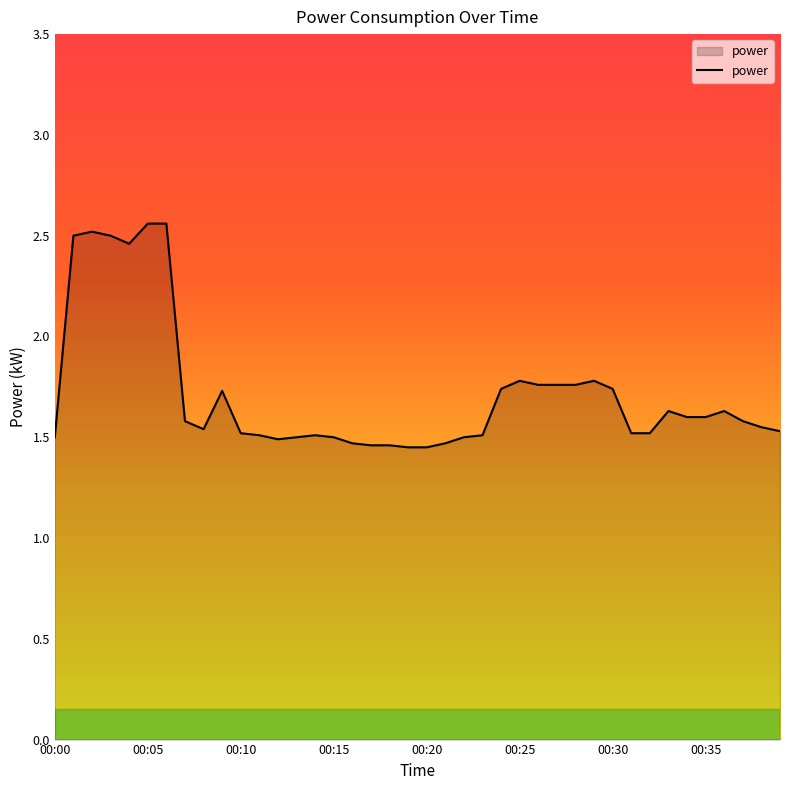

What is the difference between the maximum and minimum values?

1.1